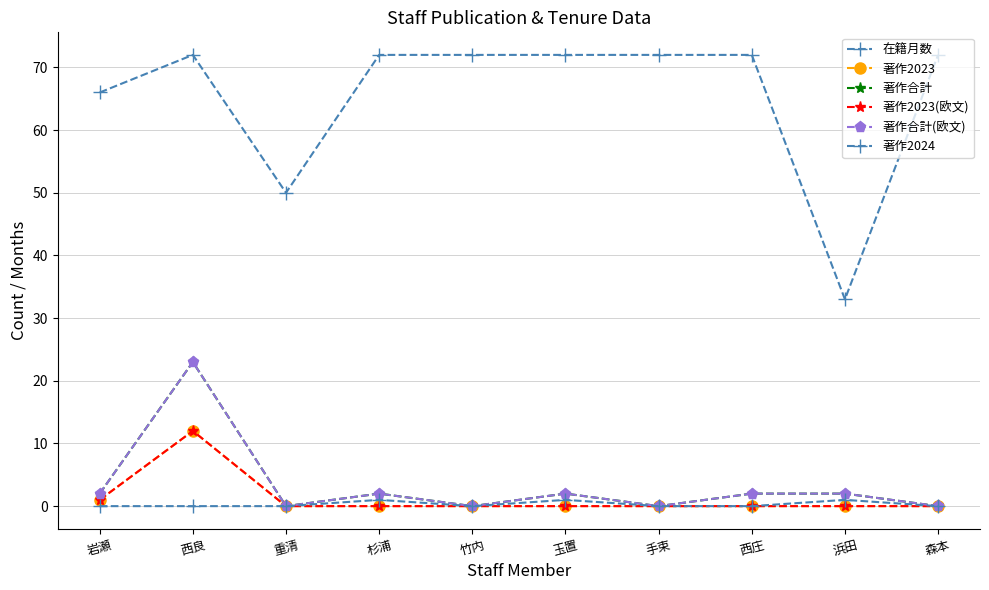

What is the label of the 6th point from the left?

玉置